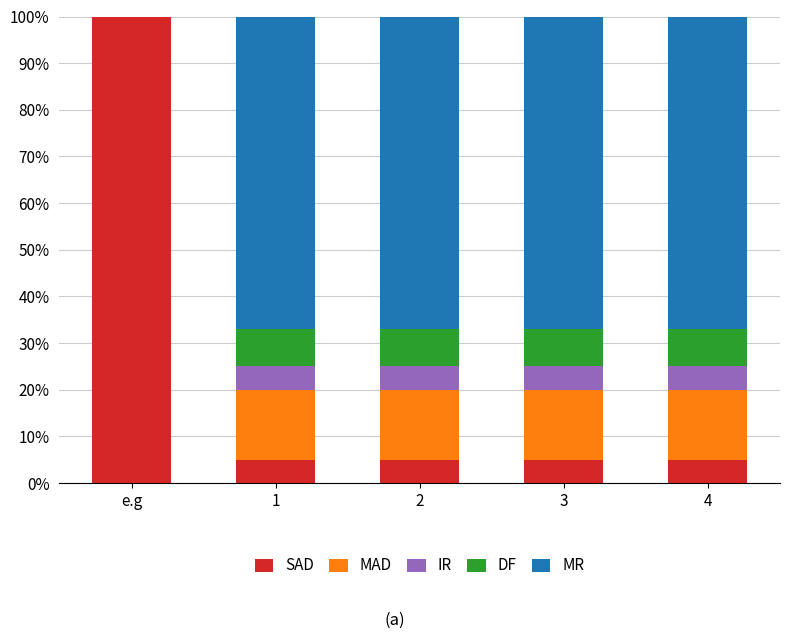

How many distinct data groups are displayed?

5